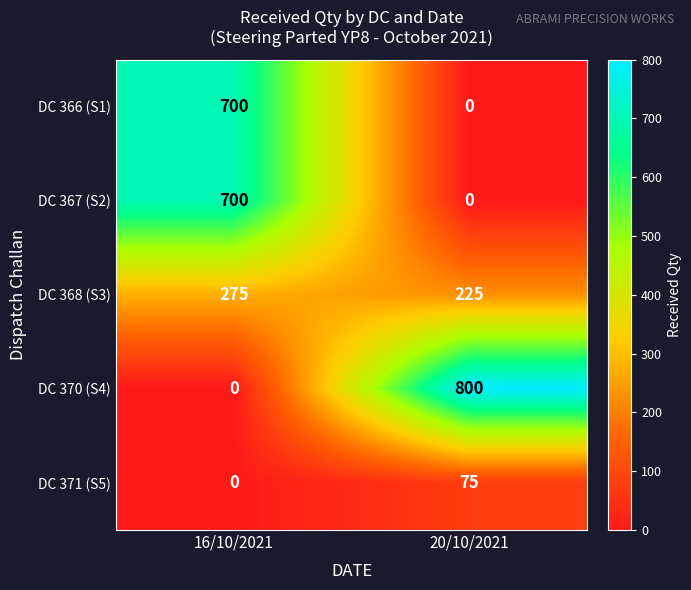

What is the sum of all DC 370 (S4) values?

800